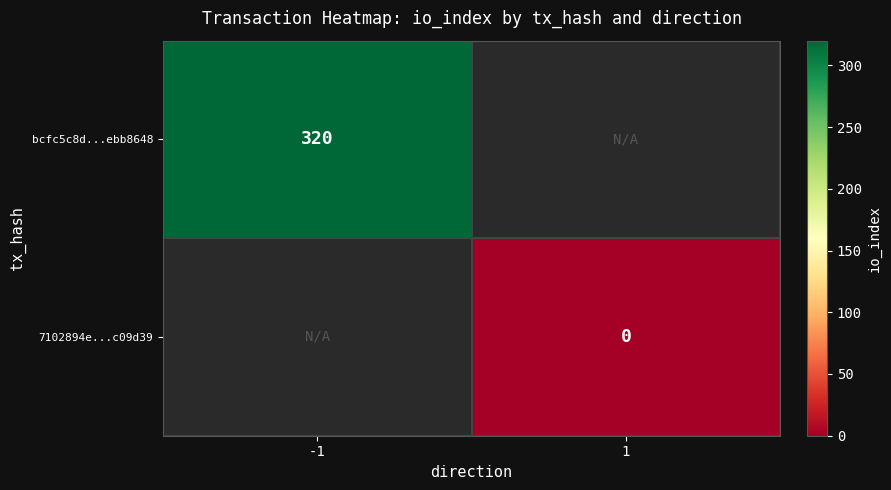

At how many categories does at least one series exceed 77?

1